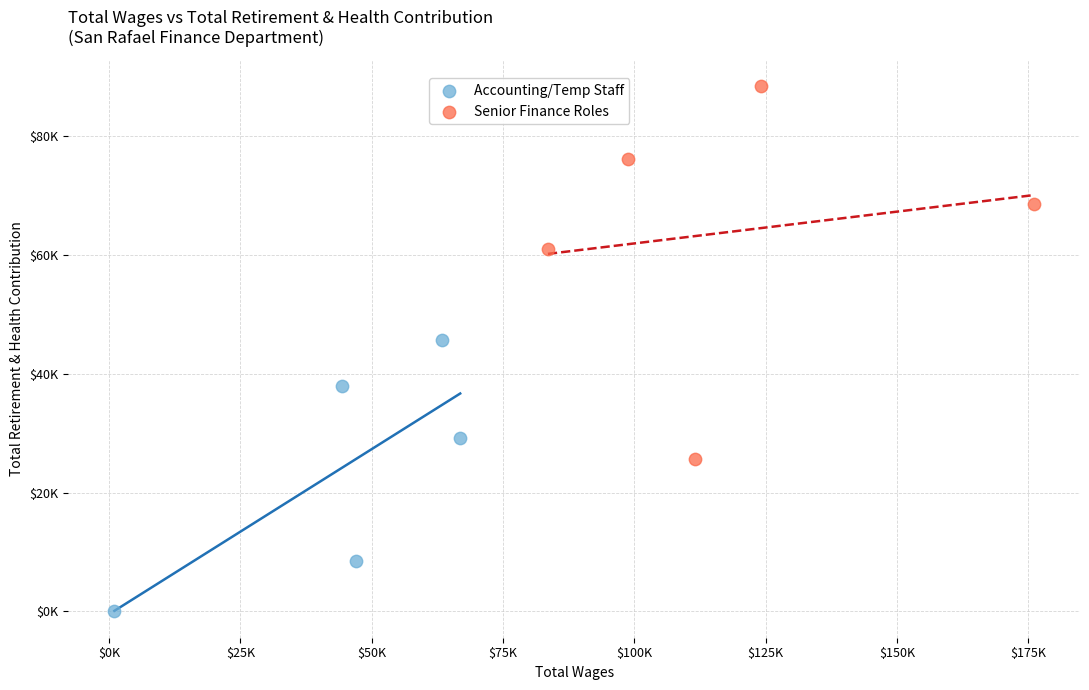

What are all the series names shown in the legend?

Accounting/Temp Staff, Senior Finance Roles